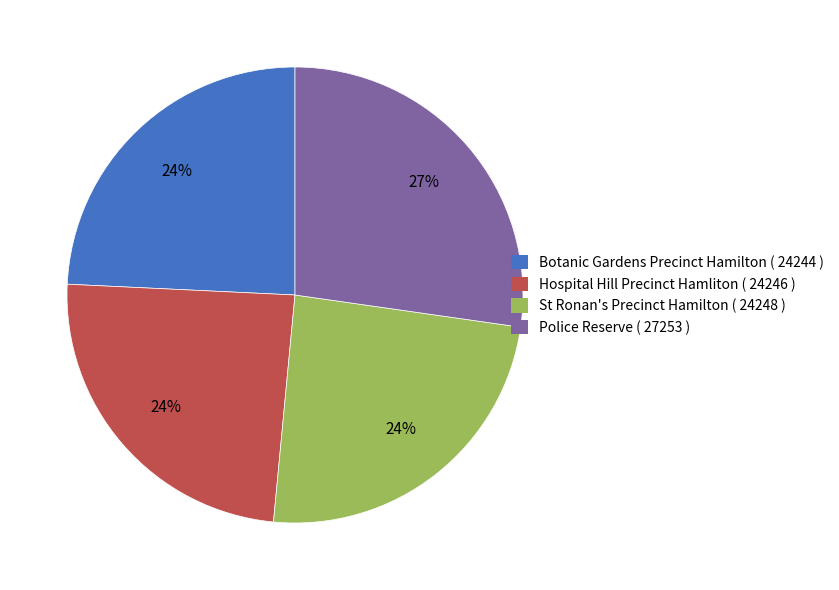

Is the sum of Hospital Hill Precinct Hamliton and St Ronan's Precinct Hamilton greater than half?

No